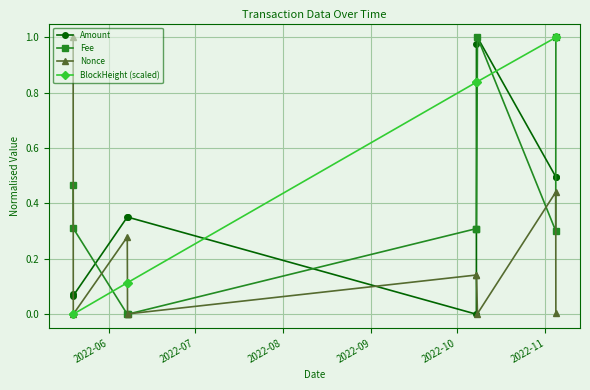

How many interior local peaks does the Nonce series have?

3